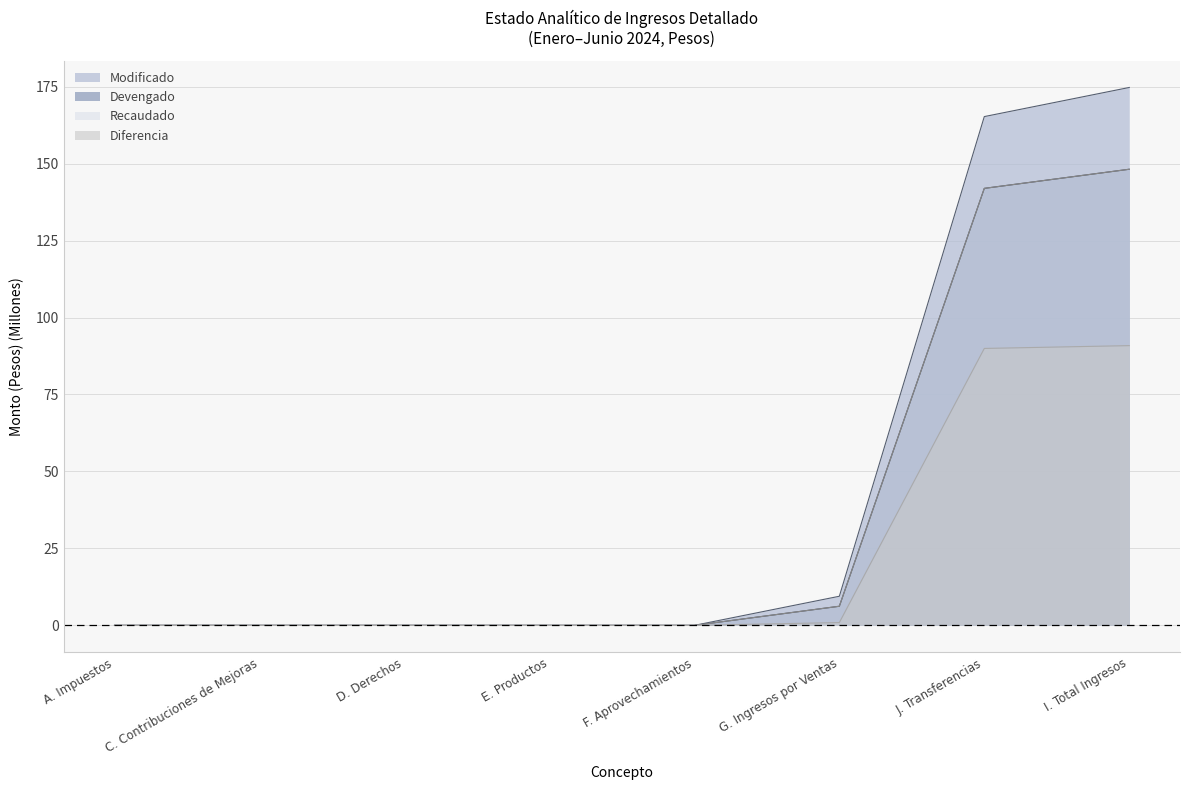

What is the value of the Recaudado point at the 7th from the left?

142.0